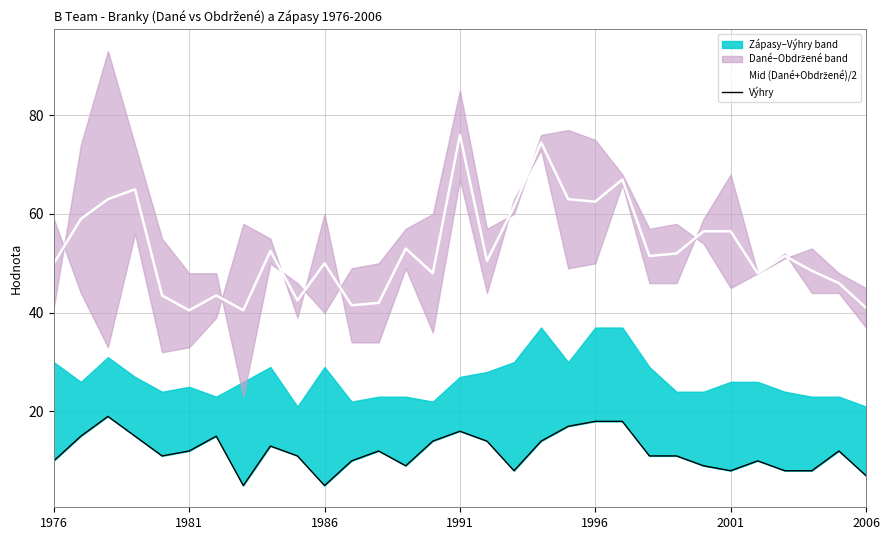

The value of Mid (Dané+Obdržené)/2 at 26 is 48.0. True or false?

True